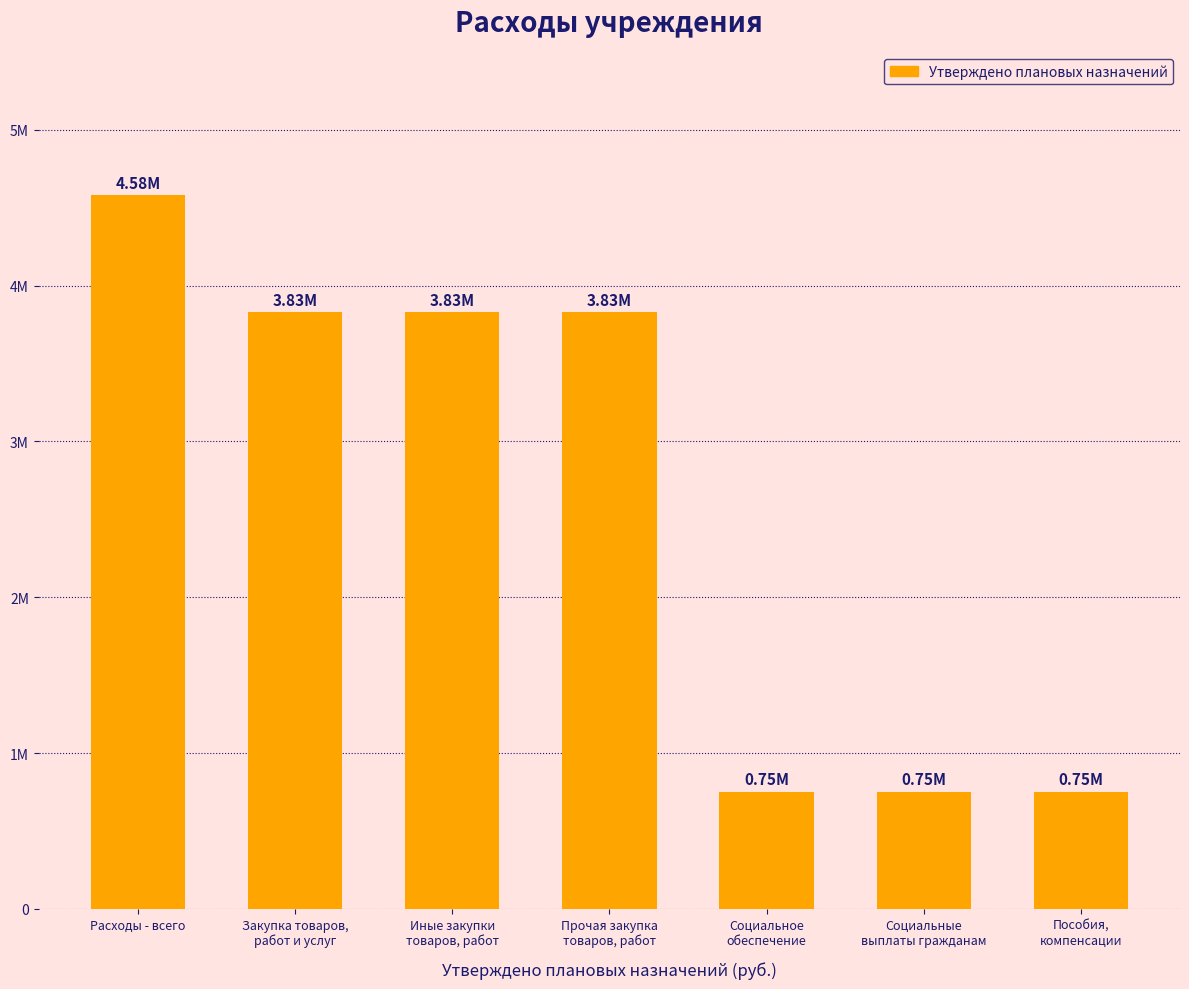

What is the smallest value displayed?

751777.1